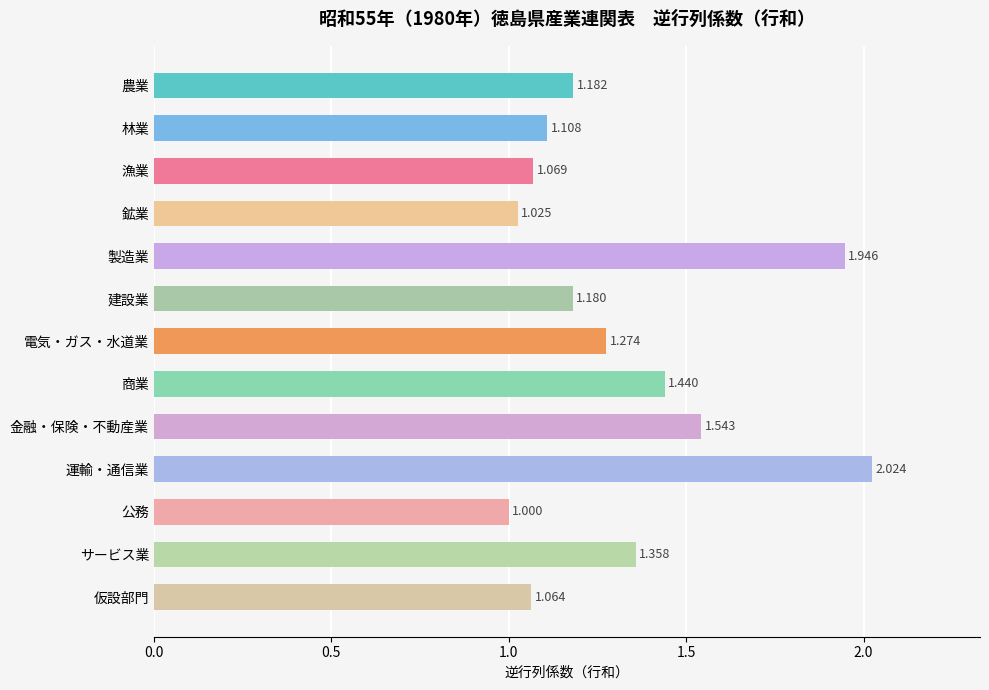

Which category has the lowest value across all series?

公務